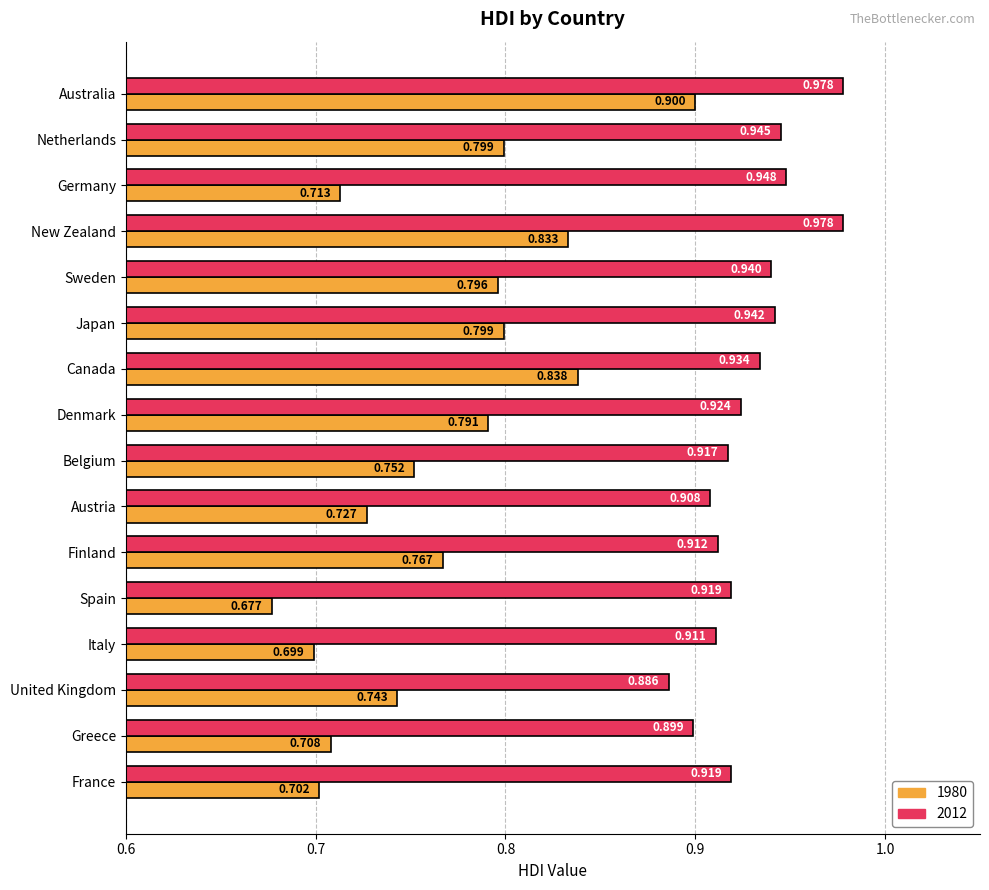

Rank the series by their average value, from highest to lowest.

2012, 1980